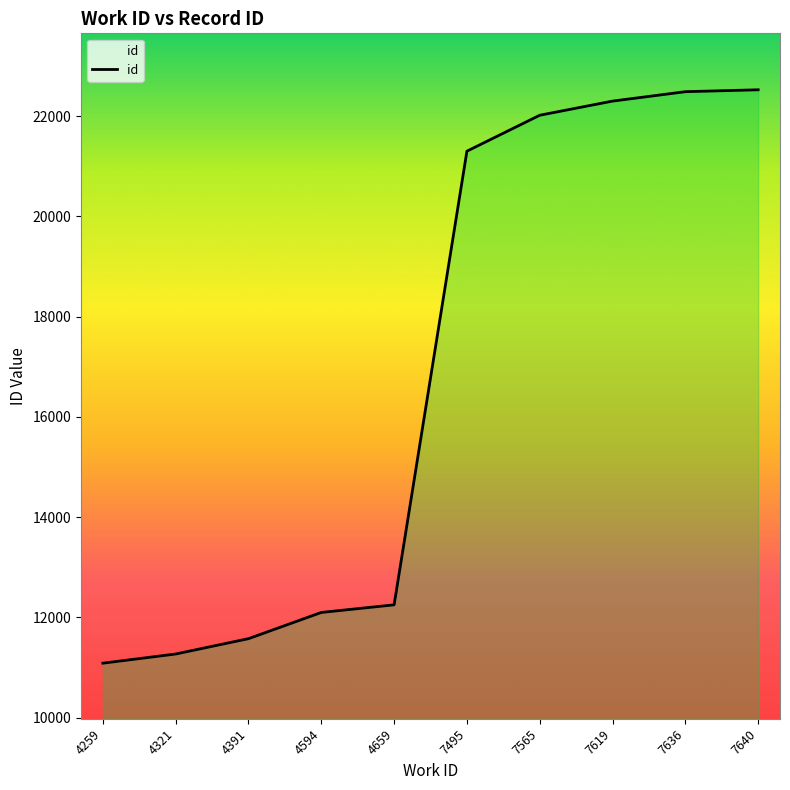

Reading right to left, what are all the values shown in this chart?

22526	22488	22300	22018	21301	12249	12097	11574	11268	11085